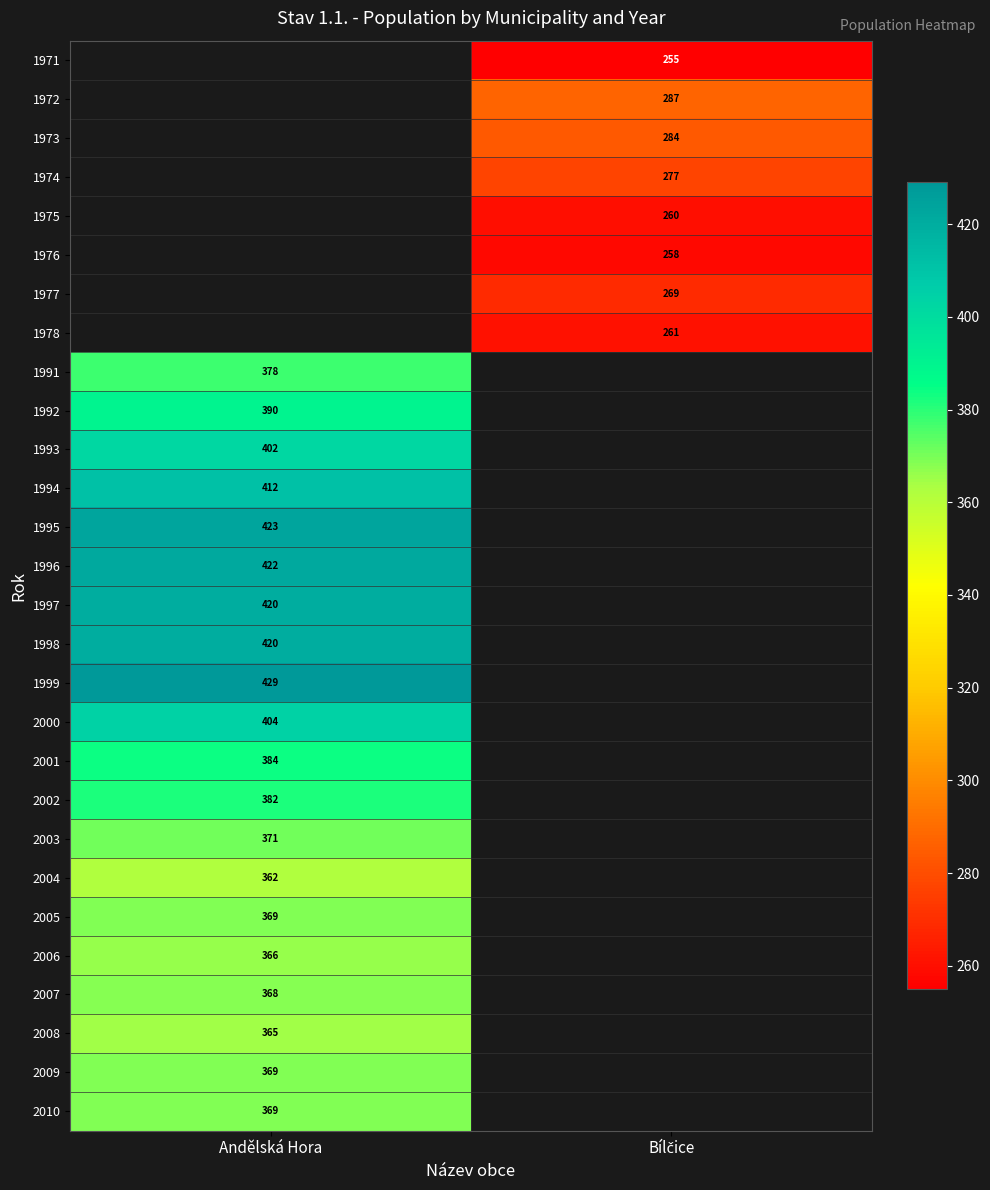

What is the maximum value shown in the chart?

429.0